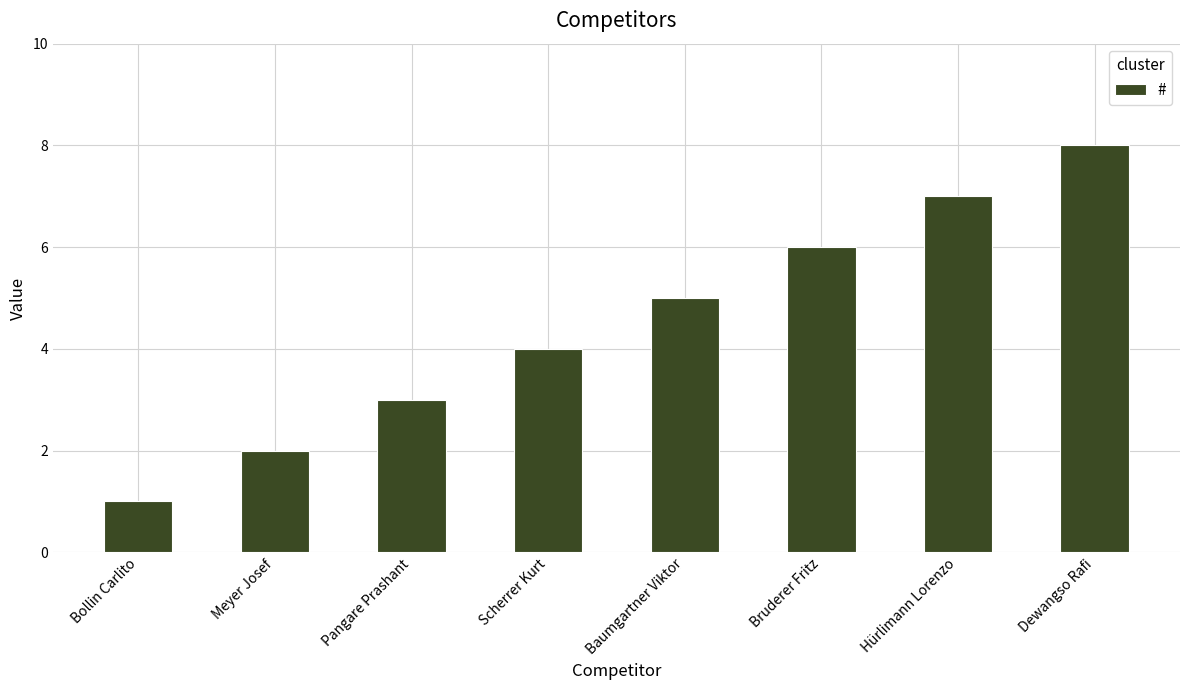

Reading right to left, transcribe all the data shown in this chart.

Dewangso Rafi=8	Hürlimann Lorenzo=7	Bruderer Fritz=6	Baumgartner Viktor=5	Scherrer Kurt=4	Pangare Prashant=3	Meyer Josef=2	Bollin Carlito=1